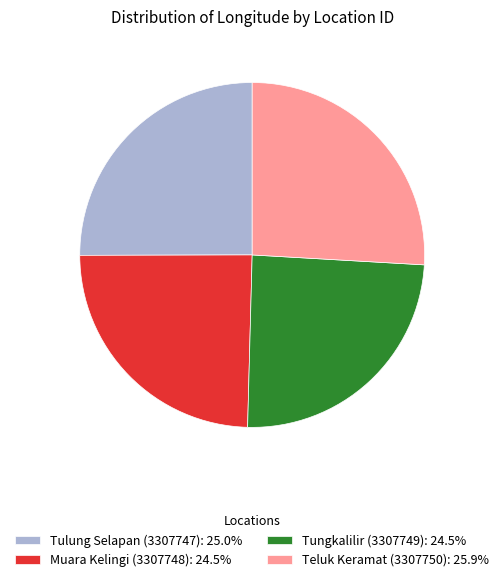

Approximately how many times larger is the value at Teluk Keramat (3307750) compared to Muara Kelingi (3307748)?

1.1